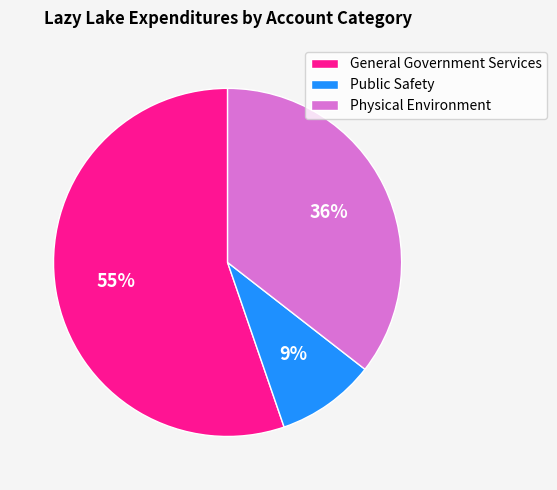

Rank the categories by value from lowest to highest.

Public Safety, Physical Environment, General Government Services